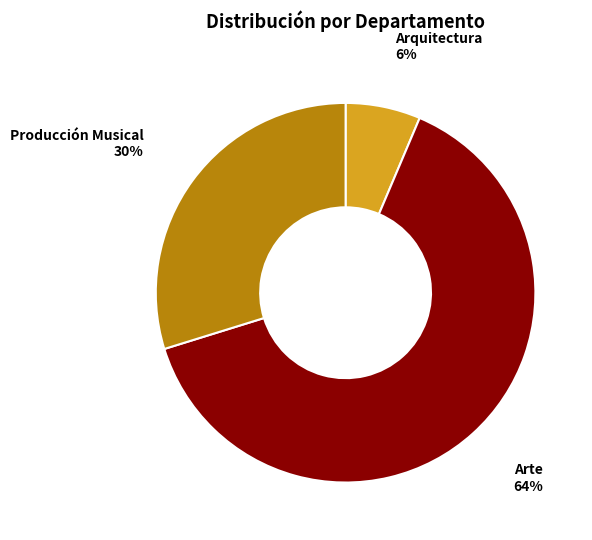

To the nearest percent, what is the average slice percentage?

33%